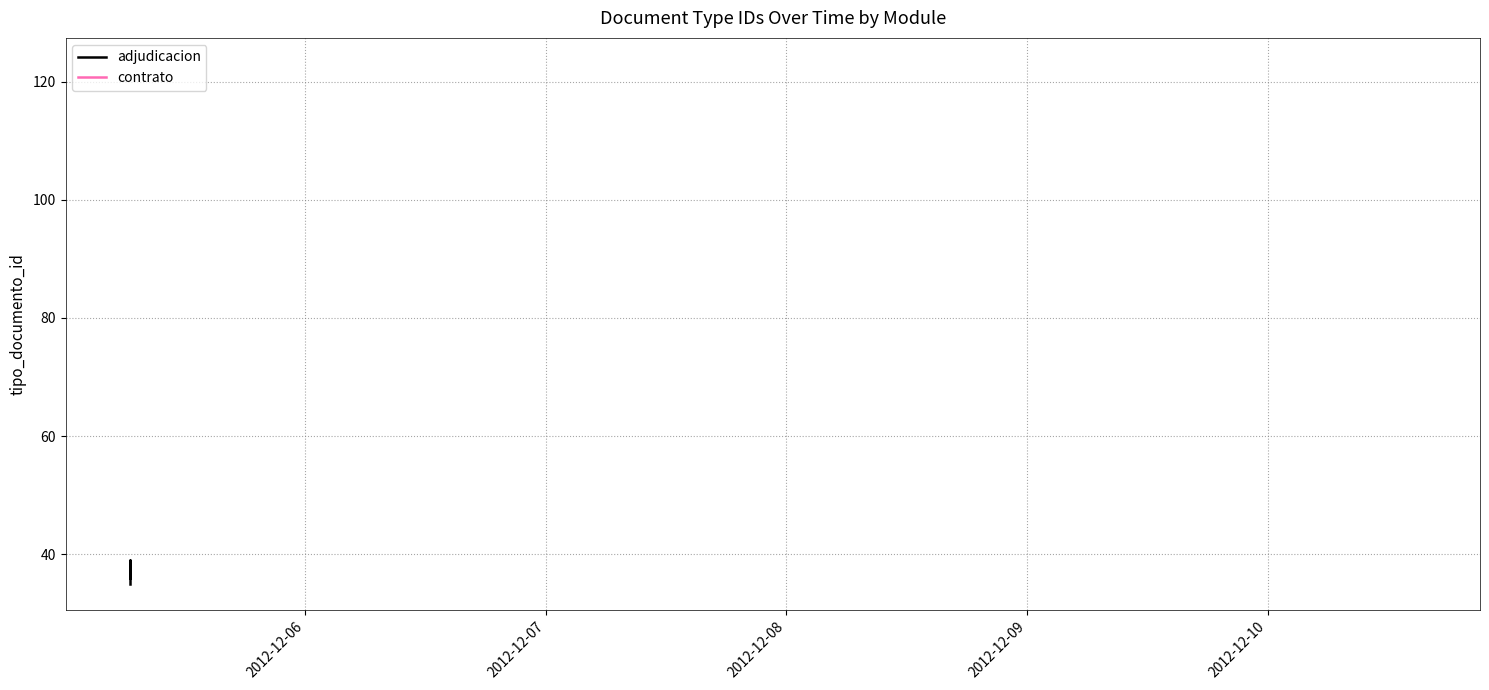

How many lines are shown in the chart?

1